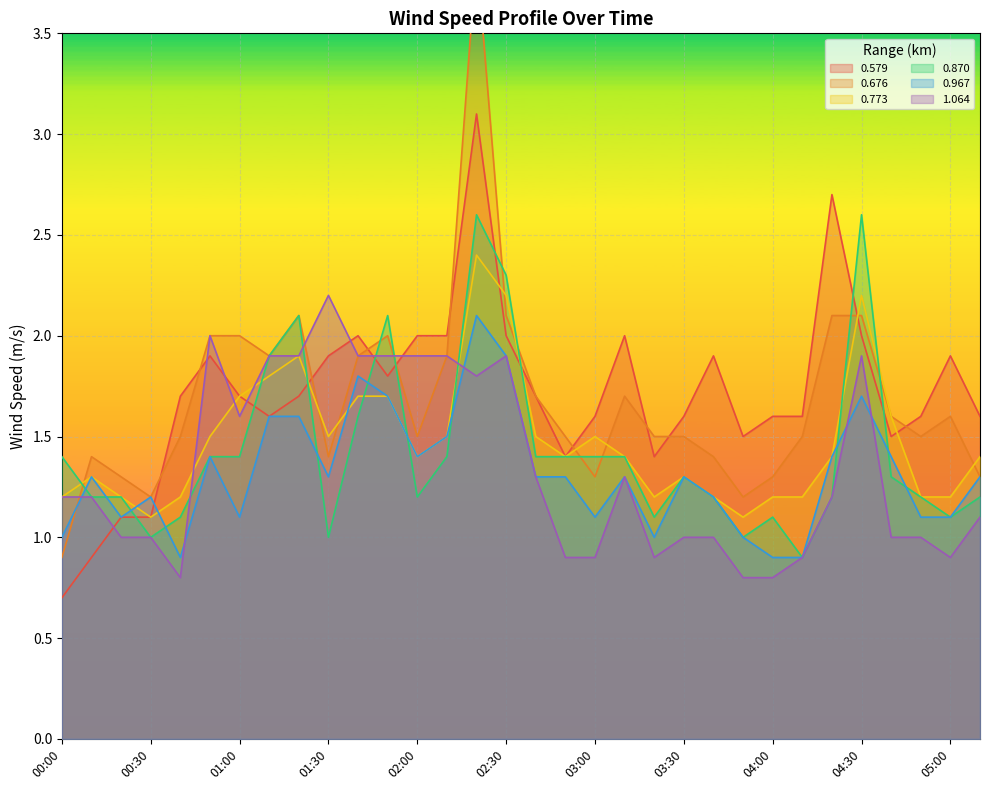

What is the difference between the maximum and second lowest values in the 0.967 series?

1.2